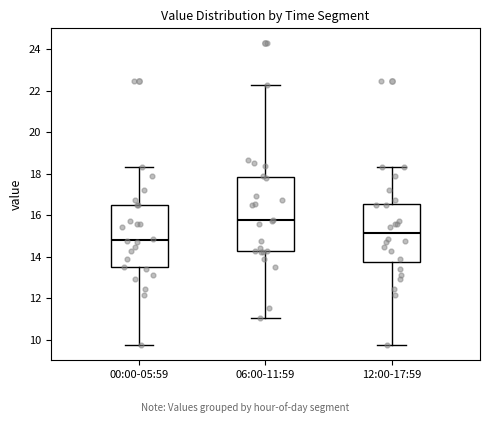

Comparing the boxes themselves (not the whiskers), which one is the tallest?

06:00-11:59